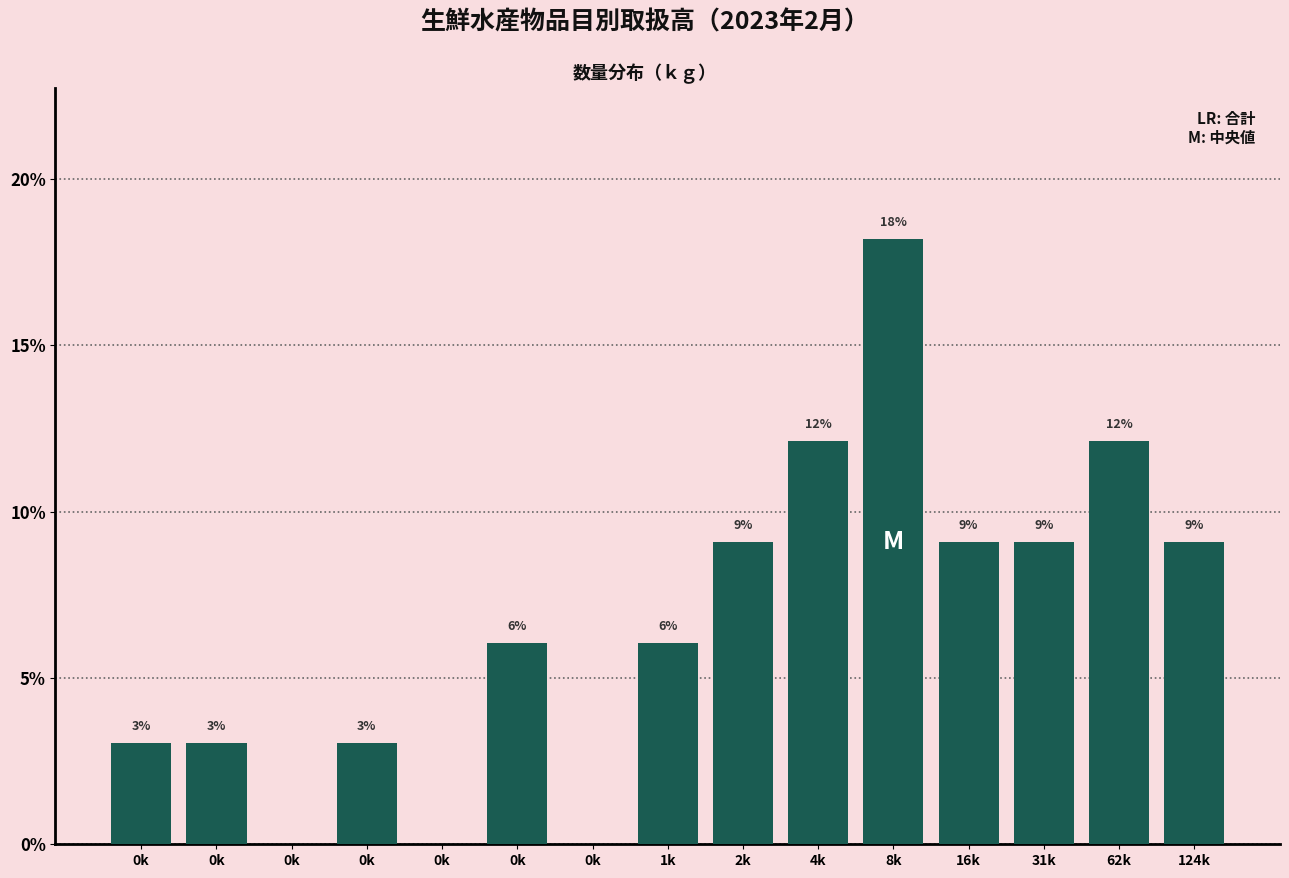

Are the bars horizontal?

No